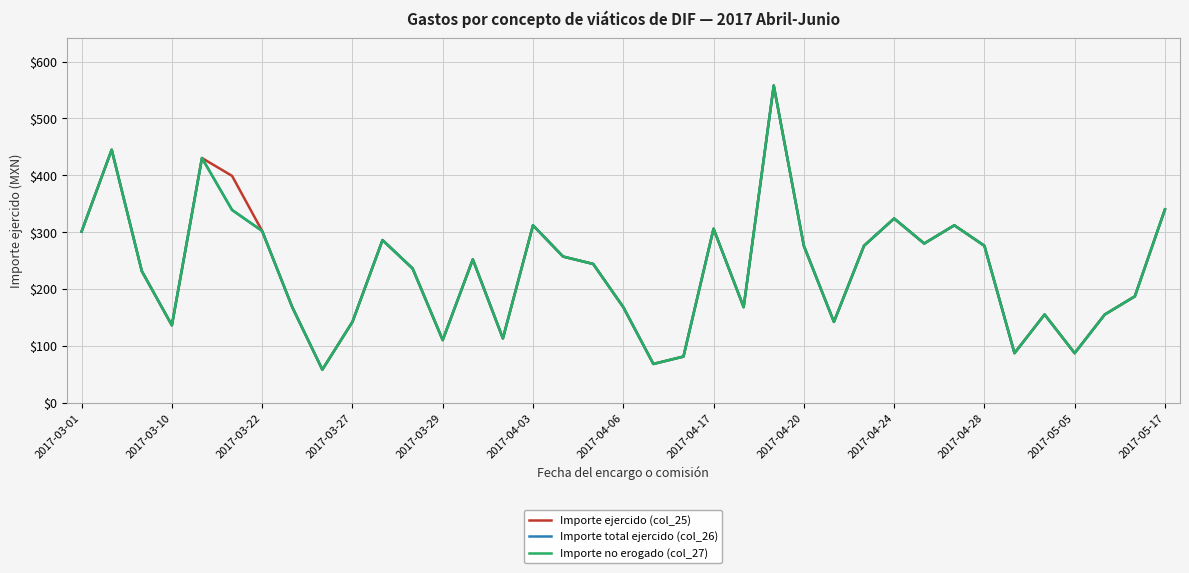

How many interior local peaks does the Importe total ejercido (col_26) series have?

10